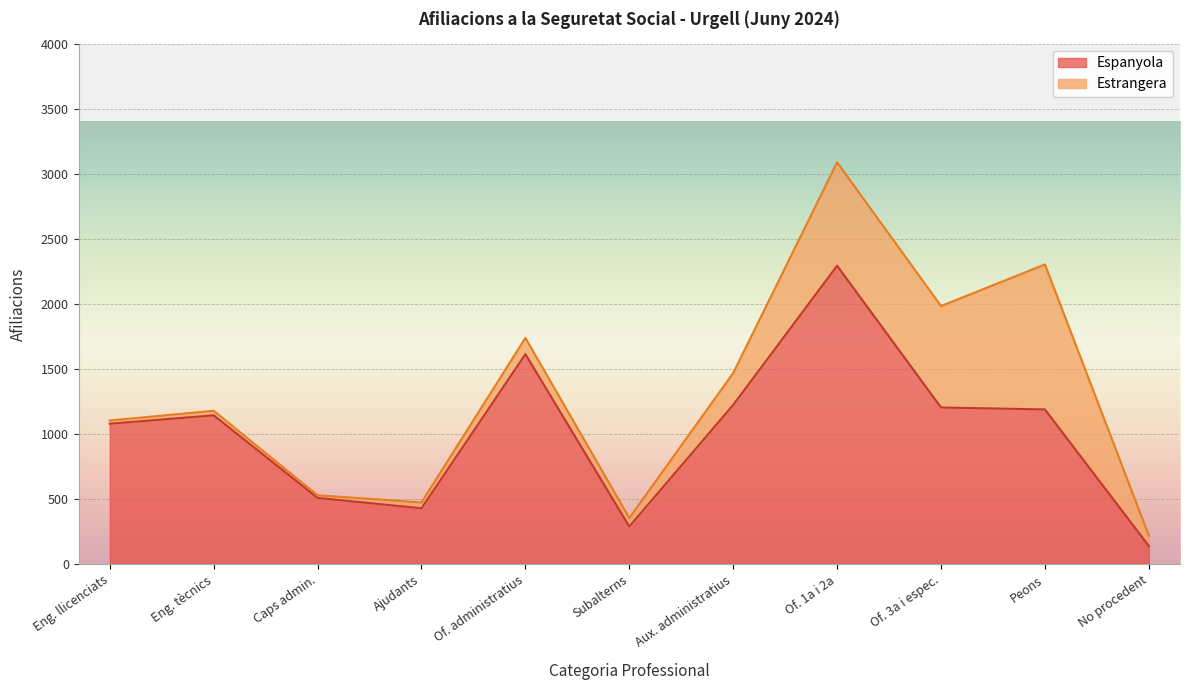

True or false: Espanyola has a value of 1080 at Eng. llicenciats.

True